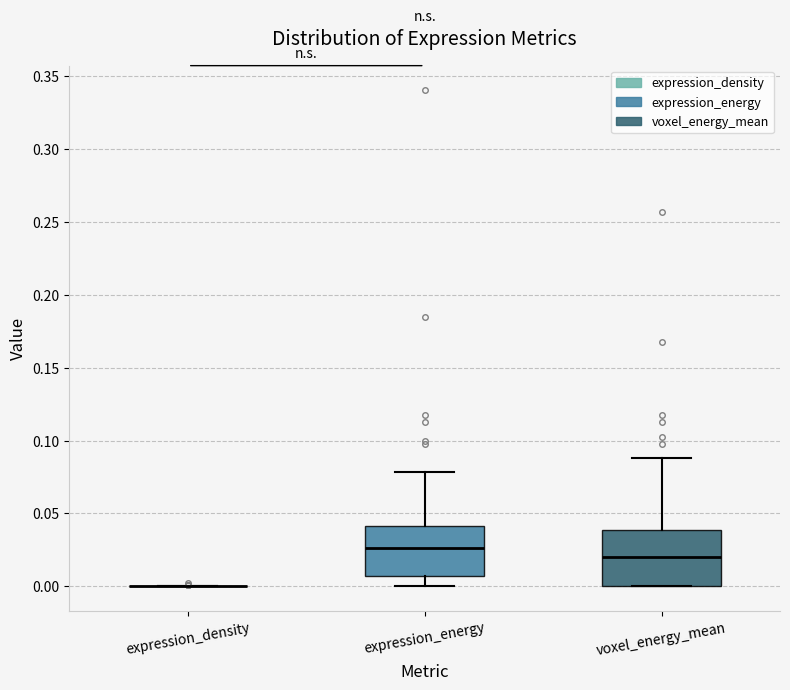

Reading left to right, transcribe this box plot: for each box, give where its median line is, the range the box spans, and where its two whiskers end, as read against the y-axis. The values are not printed on the chart, so give them approximately, as read against the axis.

expression_density: box collapsed to a line at 0.000, whiskers 0.000 to 0.000
expression_energy: median 0.025, box 0.005 to 0.040, whiskers 0.000 to 0.080
voxel_energy_mean: median 0.020, box 0.000 to 0.040, whiskers 0.000 to 0.090